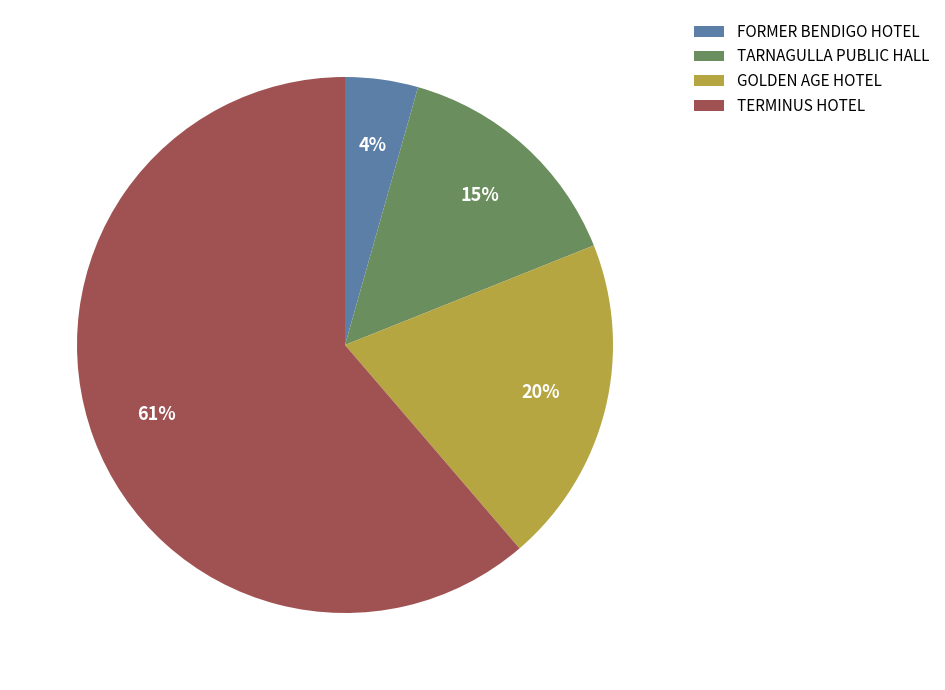

Which category accounts for the majority?

TERMINUS HOTEL